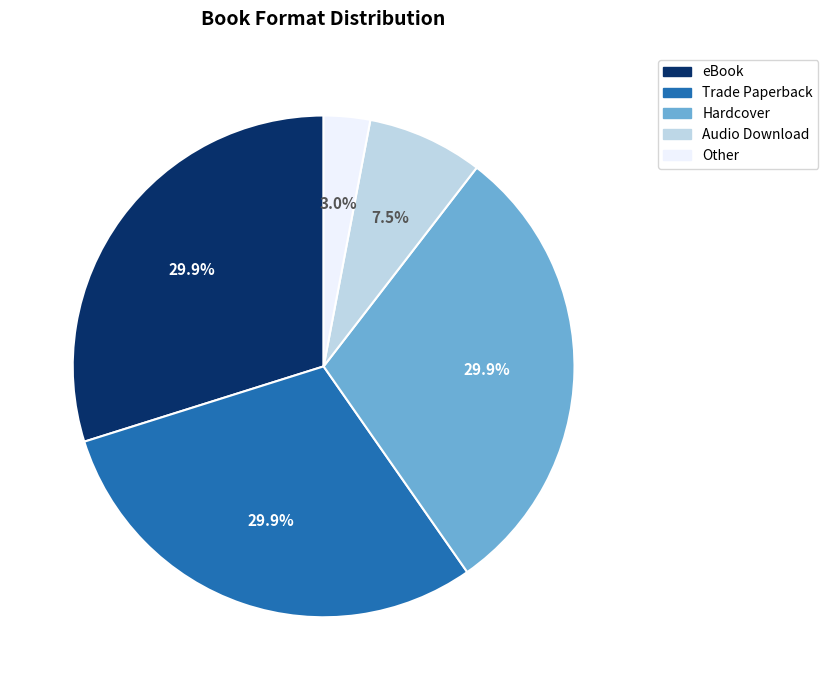

Is it true that eBook is 36% of the pie?

False